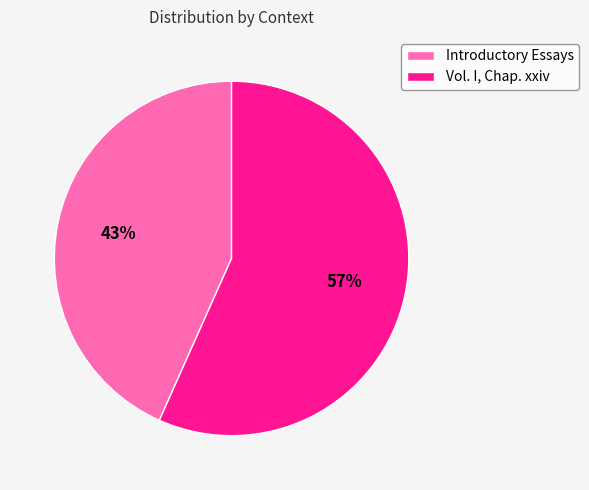

The Introductory Essays slice represents 48% of the pie. True or false?

False